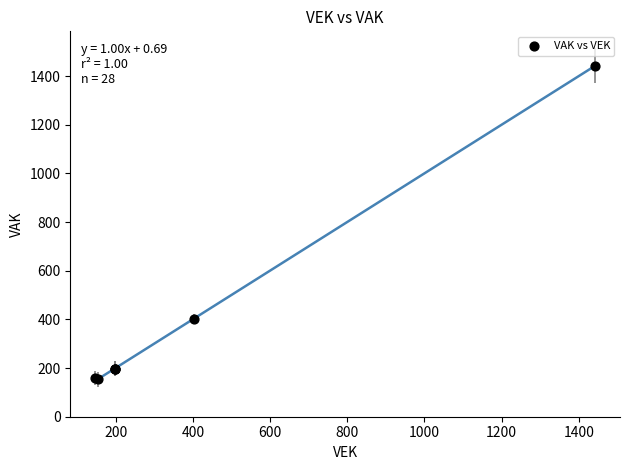

What Y value in the scatter plot is closest to 797?

402